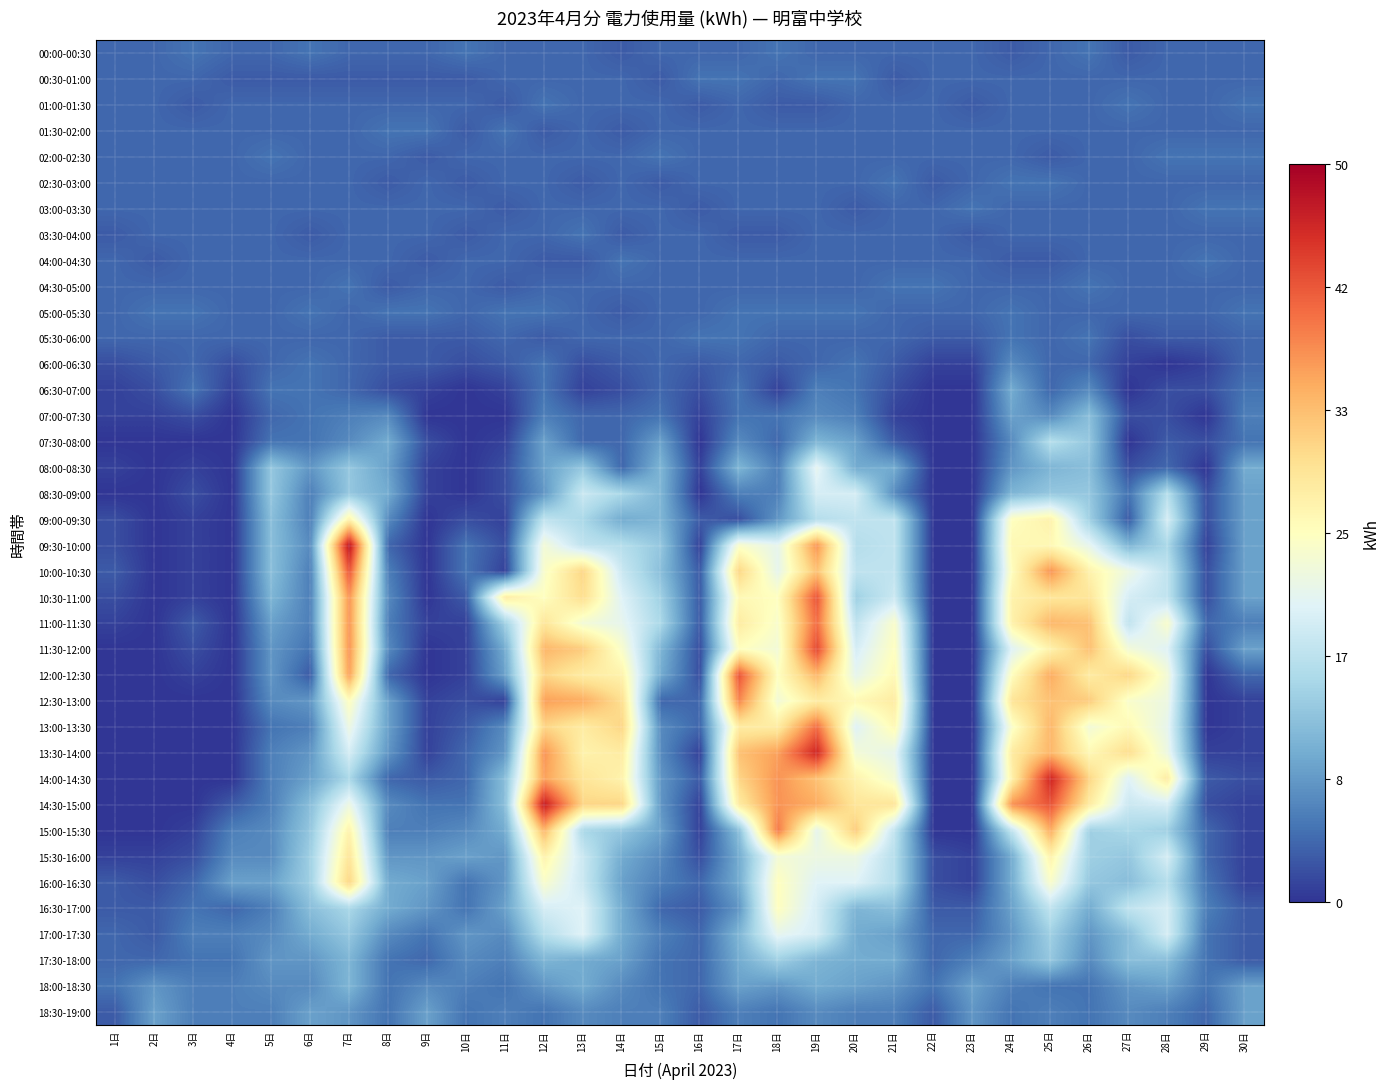

Reading left to right, transcribe all the data shown in this chart.

00:00-00:30: 1日=4	2日=4	3日=5	4日=4	5日=4	6日=5	7日=4	8日=4	9日=4	10日=5	11日=4	12日=4	13日=4	14日=3	15日=4	16日=4	17日=4	18日=5	19日=4	20日=4	21日=4	22日=4	23日=4	24日=3	25日=4	26日=5	27日=3	28日=4	29日=4	30日=4
00:30-01:00: 1日=4	2日=4	3日=4	4日=3	5日=3	6日=3	7日=3	8日=3	9日=3	10日=3	11日=4	12日=4	13日=4	14日=4	15日=3	16日=5	17日=5	18日=4	19日=5	20日=5	21日=3	22日=4	23日=4	24日=4	25日=4	26日=4	27日=4	28日=4	29日=4	30日=4
01:00-01:30: 1日=4	2日=4	3日=3	4日=4	5日=4	6日=4	7日=4	8日=4	9日=4	10日=4	11日=3	12日=5	13日=4	14日=4	15日=4	16日=3	17日=4	18日=3	19日=3	20日=4	21日=4	22日=4	23日=3	24日=4	25日=4	26日=4	27日=5	28日=4	29日=4	30日=5
01:30-02:00: 1日=4	2日=4	3日=4	4日=4	5日=4	6日=4	7日=4	8日=5	9日=5	10日=3	11日=5	12日=3	13日=4	14日=3	15日=4	16日=4	17日=4	18日=4	19日=4	20日=4	21日=4	22日=4	23日=4	24日=4	25日=4	26日=4	27日=4	28日=4	29日=4	30日=4
02:00-02:30: 1日=4	2日=4	3日=4	4日=4	5日=5	6日=4	7日=4	8日=4	9日=3	10日=4	11日=4	12日=4	13日=4	14日=4	15日=5	16日=4	17日=4	18日=4	19日=4	20日=4	21日=4	22日=4	23日=4	24日=4	25日=3	26日=4	27日=4	28日=5	29日=5	30日=5
02:30-03:00: 1日=4	2日=4	3日=4	4日=4	5日=4	6日=4	7日=4	8日=3	9日=4	10日=3	11日=4	12日=4	13日=3	14日=4	15日=3	16日=4	17日=4	18日=4	19日=4	20日=4	21日=5	22日=3	23日=4	24日=5	25日=5	26日=4	27日=4	28日=4	29日=4	30日=4
03:00-03:30: 1日=4	2日=4	3日=4	4日=4	5日=4	6日=4	7日=4	8日=4	9日=4	10日=4	11日=3	12日=4	13日=4	14日=4	15日=4	16日=3	17日=4	18日=4	19日=4	20日=3	21日=4	22日=4	23日=5	24日=4	25日=4	26日=4	27日=4	28日=4	29日=5	30日=5
03:30-04:00: 1日=3	2日=4	3日=4	4日=4	5日=4	6日=3	7日=4	8日=4	9日=4	10日=3	11日=4	12日=4	13日=5	14日=3	15日=4	16日=4	17日=3	18日=3	19日=4	20日=4	21日=4	22日=4	23日=3	24日=4	25日=4	26日=4	27日=4	28日=4	29日=4	30日=4
04:00-04:30: 1日=4	2日=3	3日=4	4日=4	5日=4	6日=4	7日=4	8日=4	9日=3	10日=4	11日=4	12日=3	13日=3	14日=5	15日=4	16日=4	17日=4	18日=4	19日=4	20日=4	21日=4	22日=4	23日=4	24日=3	25日=3	26日=4	27日=4	28日=4	29日=5	30日=4
04:30-05:00: 1日=4	2日=4	3日=4	4日=4	5日=4	6日=4	7日=5	8日=3	9日=4	10日=4	11日=3	12日=4	13日=4	14日=4	15日=4	16日=4	17日=4	18日=4	19日=4	20日=4	21日=5	22日=5	23日=4	24日=4	25日=4	26日=5	27日=4	28日=4	29日=4	30日=4
05:00-05:30: 1日=4	2日=5	3日=5	4日=4	5日=4	6日=5	7日=4	8日=5	9日=5	10日=4	11日=5	12日=5	13日=4	14日=3	15日=4	16日=4	17日=5	18日=5	19日=5	20日=5	21日=4	22日=4	23日=4	24日=5	25日=4	26日=4	27日=4	28日=4	29日=4	30日=5
05:30-06:00: 1日=4	2日=4	3日=4	4日=4	5日=4	6日=4	7日=4	8日=3	9日=3	10日=3	11日=4	12日=3	13日=4	14日=4	15日=4	16日=5	17日=5	18日=4	19日=4	20日=4	21日=4	22日=3	23日=3	24日=5	25日=4	26日=5	27日=2	28日=3	29日=3	30日=4
06:00-06:30: 1日=2	2日=3	3日=4	4日=2	5日=4	6日=5	7日=4	8日=3	9日=3	10日=2	11日=3	12日=5	13日=2	14日=3	15日=4	16日=3	17日=4	18日=3	19日=4	20日=5	21日=3	22日=1	23日=1	24日=7	25日=4	26日=4	27日=1	28日=0	29日=1	30日=4
06:30-07:00: 1日=1	2日=2	3日=5	4日=1	5日=5	6日=5	7日=4	8日=2	9日=1	10日=0	11日=1	12日=5	13日=1	14日=2	15日=4	16日=2	17日=5	18日=1	19日=6	20日=5	21日=2	22日=0	23日=0	24日=10	25日=4	26日=7	27日=0	28日=2	29日=2	30日=5
07:00-07:30: 1日=1	2日=1	3日=2	4日=0	5日=4	6日=5	7日=6	8日=7	9日=0	10日=0	11日=0	12日=6	13日=4	14日=4	15日=5	16日=1	17日=5	18日=5	19日=7	20日=6	21日=1	22日=0	23日=0	24日=9	25日=7	26日=12	27日=2	28日=2	29日=0	30日=6
07:30-08:00: 1日=0	2日=0	3日=0	4日=0	5日=5	6日=5	7日=7	8日=10	9日=2	10日=0	11日=1	12日=9	13日=4	14日=4	15日=9	16日=0	17日=7	18日=4	19日=11	20日=9	21日=3	22日=0	23日=0	24日=7	25日=16	26日=13	27日=0	28日=3	29日=2	30日=5
08:00-08:30: 1日=1	2日=0	3日=1	4日=0	5日=13	6日=8	7日=13	8日=9	9日=1	10日=0	11日=2	12日=9	13日=13	14日=4	15日=11	16日=1	17日=11	18日=6	19日=21	20日=10	21日=10	22日=0	23日=0	24日=8	25日=11	26日=12	27日=2	28日=4	29日=0	30日=10
08:30-09:00: 1日=0	2日=0	3日=2	4日=0	5日=13	6日=6	7日=13	8日=10	9日=1	10日=0	11日=2	12日=8	13日=18	14日=15	15日=11	16日=0	17日=6	18日=6	19日=19	20日=19	21日=7	22日=0	23日=0	24日=11	25日=13	26日=13	27日=5	28日=16	29日=2	30日=9
09:00-09:30: 1日=2	2日=0	3日=1	4日=0	5日=12	6日=6	7日=27	8日=7	9日=0	10日=2	11日=1	12日=17	13日=15	14日=10	15日=11	16日=3	17日=2	18日=8	19日=16	20日=17	21日=17	22日=0	23日=0	24日=25	25日=27	26日=14	27日=3	28日=19	29日=2	30日=9
09:30-10:00: 1日=2	2日=0	3日=1	4日=0	5日=12	6日=7	7日=48	8日=4	9日=0	10日=5	11日=2	12日=23	13日=17	14日=16	15日=13	16日=1	17日=24	18日=21	19日=37	20日=16	21日=17	22日=0	23日=0	24日=26	25日=26	26日=21	27日=11	28日=15	29日=1	30日=9
10:00-10:30: 1日=3	2日=0	3日=1	4日=0	5日=12	6日=6	7日=42	8日=6	9日=0	10日=5	11日=1	12日=24	13日=31	14日=18	15日=12	16日=3	17日=31	18日=21	19日=33	20日=17	21日=17	22日=0	23日=0	24日=25	25日=37	26日=27	27日=22	28日=17	29日=2	30日=9
10:30-11:00: 1日=2	2日=0	3日=1	4日=0	5日=11	6日=6	7日=37	8日=7	9日=0	10日=3	11日=28	12日=25	13日=30	14日=20	15日=14	16日=3	17日=26	18日=25	19日=42	20日=14	21日=18	22日=0	23日=0	24日=27	25日=29	26日=29	27日=19	28日=17	29日=2	30日=9
11:00-11:30: 1日=1	2日=0	3日=3	4日=0	5日=9	6日=6	7日=37	8日=6	9日=1	10日=1	11日=14	12日=29	13日=23	14日=21	15日=15	16日=3	17日=28	18日=24	19日=40	20日=17	21日=24	22日=0	23日=0	24日=27	25日=34	26日=33	27日=17	28日=24	29日=4	30日=6
11:30-12:00: 1日=0	2日=0	3日=2	4日=0	5日=8	6日=5	7日=37	8日=7	9日=0	10日=1	11日=10	12日=34	13日=32	14日=24	15日=11	16日=2	17日=25	18日=23	19日=43	20日=19	21日=25	22日=0	23日=0	24日=20	25日=27	26日=33	27日=23	28日=20	29日=2	30日=9
12:00-12:30: 1日=0	2日=0	3日=1	4日=0	5日=8	6日=3	7日=36	8日=4	9日=0	10日=1	11日=9	12日=31	13日=28	14日=27	15日=10	16日=2	17日=42	18日=25	19日=34	20日=21	21日=26	22日=0	23日=0	24日=25	25日=35	26日=28	27日=31	28日=23	29日=0	30日=4
12:30-13:00: 1日=0	2日=0	3日=0	4日=0	5日=7	6日=8	7日=25	8日=9	9日=1	10日=2	11日=1	12日=36	13日=35	14日=30	15日=4	16日=4	17日=38	18日=23	19日=28	20日=26	21日=28	22日=0	23日=0	24日=29	25日=33	26日=32	27日=24	28日=22	29日=0	30日=1
13:00-13:30: 1日=0	2日=0	3日=0	4日=0	5日=5	6日=6	7日=22	8日=9	9日=1	10日=3	11日=7	12日=31	13日=28	14日=31	15日=7	16日=4	17日=28	18日=28	19日=40	20日=20	21日=26	22日=0	23日=0	24日=24	25日=34	26日=23	27日=26	28日=21	29日=0	30日=1
13:30-14:00: 1日=0	2日=0	3日=0	4日=0	5日=6	6日=8	7日=19	8日=8	9日=1	10日=4	11日=8	12日=37	13日=27	14日=28	15日=7	16日=1	17日=33	18日=36	19日=46	20日=23	21日=21	22日=0	23日=0	24日=28	25日=34	26日=26	27日=30	28日=22	29日=1	30日=1
14:00-14:30: 1日=0	2日=0	3日=0	4日=0	5日=6	6日=9	7日=15	8日=4	9日=3	10日=4	11日=12	12日=36	13日=29	14日=27	15日=8	16日=3	17日=31	18日=37	19日=33	20日=27	21日=23	22日=0	23日=0	24日=27	25日=46	26日=31	27日=20	28日=28	29日=3	30日=2
14:30-15:00: 1日=0	2日=0	3日=0	4日=3	5日=6	6日=12	7日=22	8日=7	9日=5	10日=5	11日=12	12日=47	13日=31	14日=31	15日=8	16日=1	17日=28	18日=37	19日=35	20日=29	21日=29	22日=0	23日=0	24日=37	25日=42	26日=28	27日=18	28日=19	29日=2	30日=1
15:00-15:30: 1日=0	2日=0	3日=1	4日=6	5日=7	6日=13	7日=27	8日=6	9日=6	10日=7	11日=10	12日=34	13日=15	14日=13	15日=9	16日=1	17日=12	18日=39	19日=21	20日=32	21日=17	22日=0	23日=0	24日=17	25日=35	26日=14	27日=15	28日=14	29日=4	30日=1
15:30-16:00: 1日=1	2日=1	3日=2	4日=7	5日=7	6日=14	7日=29	8日=8	9日=8	10日=9	11日=8	12日=27	13日=18	14日=10	15日=7	16日=2	17日=10	18日=23	19日=22	20日=22	21日=16	22日=2	23日=1	24日=10	25日=27	26日=14	27日=13	28日=19	29日=4	30日=1
16:00-16:30: 1日=3	2日=2	3日=4	4日=9	5日=9	6日=14	7日=31	8日=10	9日=9	10日=5	11日=8	12日=24	13日=18	14日=9	15日=6	16日=4	17日=10	18日=25	19日=20	20日=20	21日=16	22日=2	23日=1	24日=10	25日=24	26日=13	27日=12	28日=16	29日=5	30日=1
16:30-17:00: 1日=3	2日=3	3日=5	4日=4	5日=6	6日=12	7日=15	8日=10	9日=8	10日=5	11日=9	12日=19	13日=20	14日=10	15日=4	16日=3	17日=8	18日=25	19日=19	20日=11	21日=12	22日=3	23日=3	24日=9	25日=17	26日=10	27日=17	28日=19	29日=6	30日=3
17:00-17:30: 1日=4	2日=3	3日=6	4日=6	5日=7	6日=10	7日=13	8日=7	9日=5	10日=8	11日=7	12日=16	13日=20	14日=10	15日=6	16日=4	17日=11	18日=21	19日=19	20日=10	21日=9	22日=4	23日=4	24日=8	25日=14	26日=8	27日=12	28日=19	29日=5	30日=3
17:30-18:00: 1日=4	2日=4	3日=5	4日=5	5日=8	6日=8	7日=11	8日=5	9日=4	10日=7	11日=6	12日=11	13日=10	14日=9	15日=5	16日=4	17日=10	18日=14	19日=11	20日=10	21日=10	22日=4	23日=6	24日=9	25日=13	26日=7	27日=12	28日=12	29日=5	30日=3
18:00-18:30: 1日=5	2日=8	3日=6	4日=6	5日=7	6日=7	7日=11	8日=5	9日=7	10日=6	11日=5	12日=8	13日=10	14日=7	15日=5	16日=4	17日=9	18日=8	19日=10	20日=9	21日=8	22日=5	23日=9	24日=6	25日=5	26日=5	27日=8	28日=9	29日=5	30日=9
18:30-19:00: 1日=3	2日=9	3日=6	4日=6	5日=6	6日=9	7日=8	8日=5	9日=9	10日=5	11日=6	12日=5	13日=7	14日=6	15日=6	16日=3	17日=6	18日=5	19日=7	20日=6	21日=6	22日=3	23日=8	24日=5	25日=6	26日=5	27日=7	28日=6	29日=4	30日=9